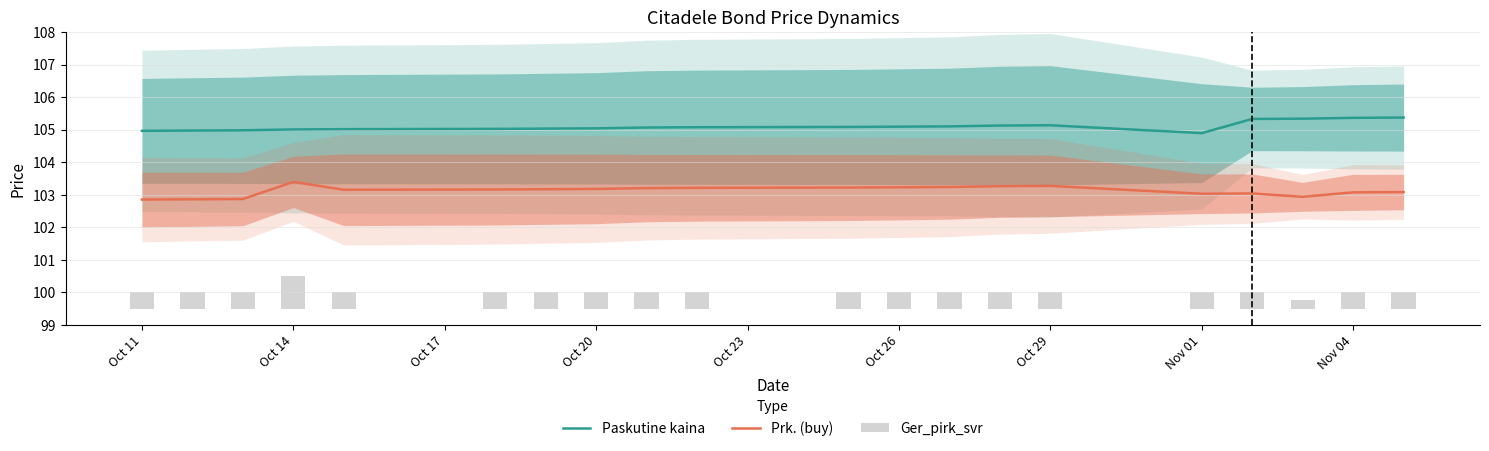

True or false: Paskutine kaina and Prk. (buy) intersect in this chart.

False